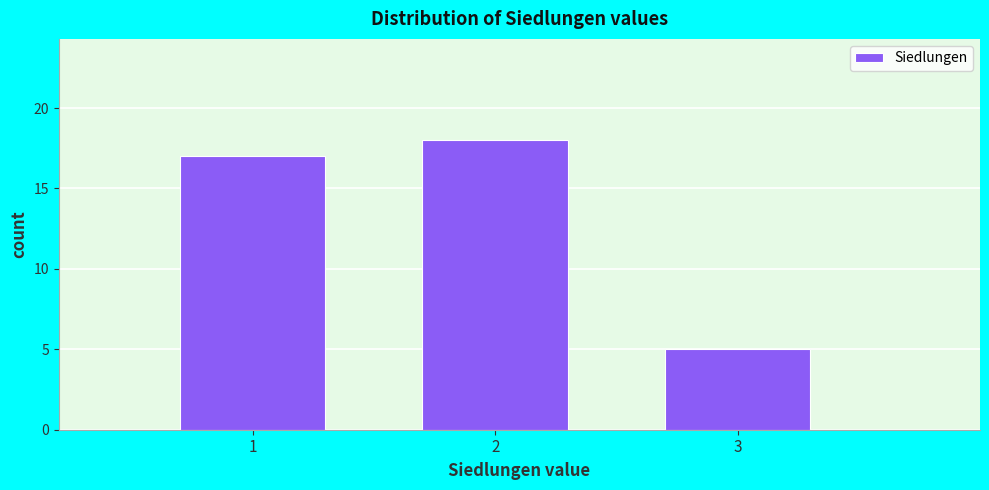

Reading right to left, list all the values displayed in this chart.

5	18	17